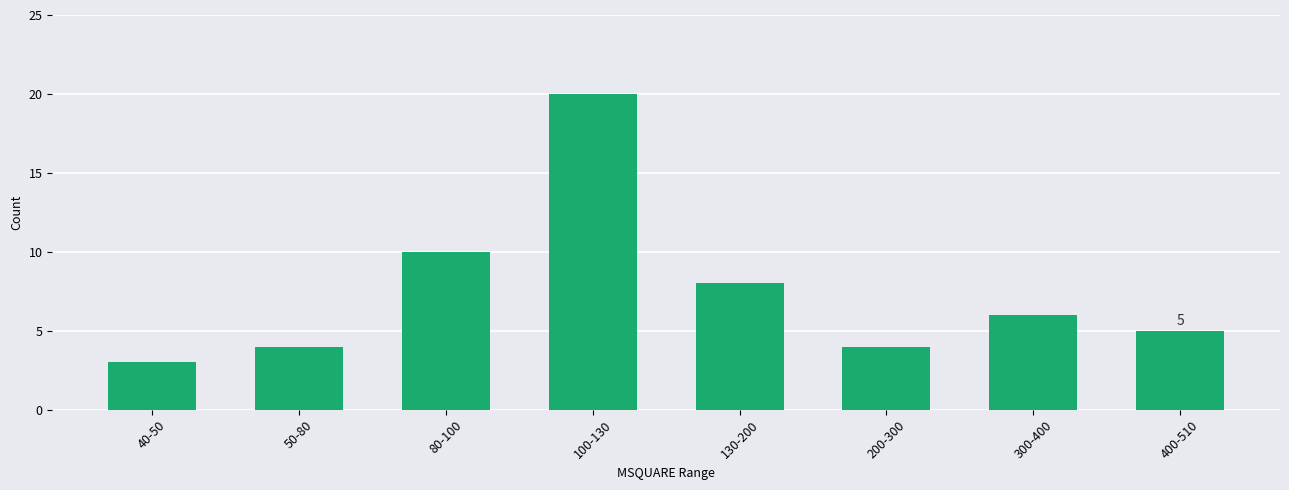

What is the smallest value displayed?

3